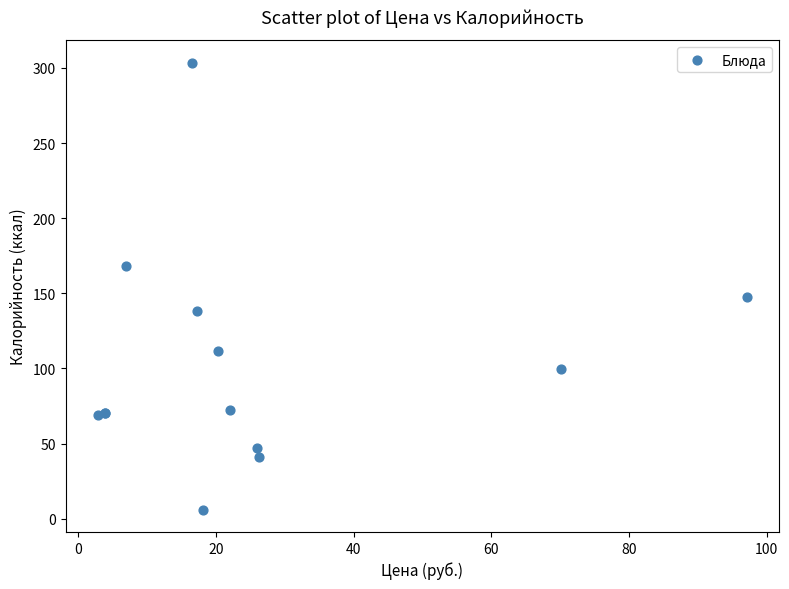

What Y value in the scatter plot is closest to 154?

147.6